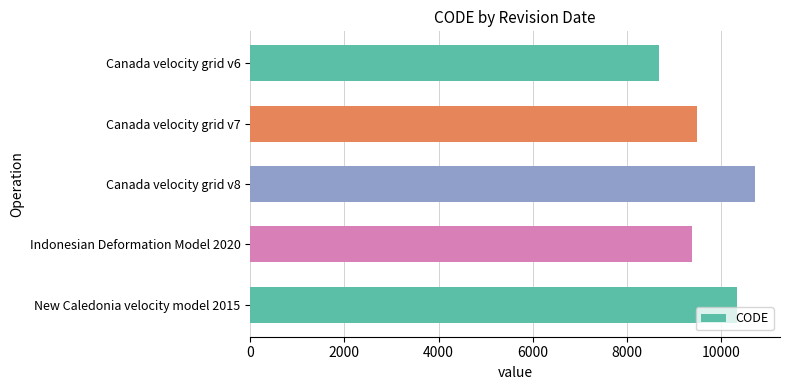

List the labels in order of value, largest first.

Canada velocity grid v8, New Caledonia velocity model 2015, Canada velocity grid v7, Indonesian Deformation Model 2020, Canada velocity grid v6